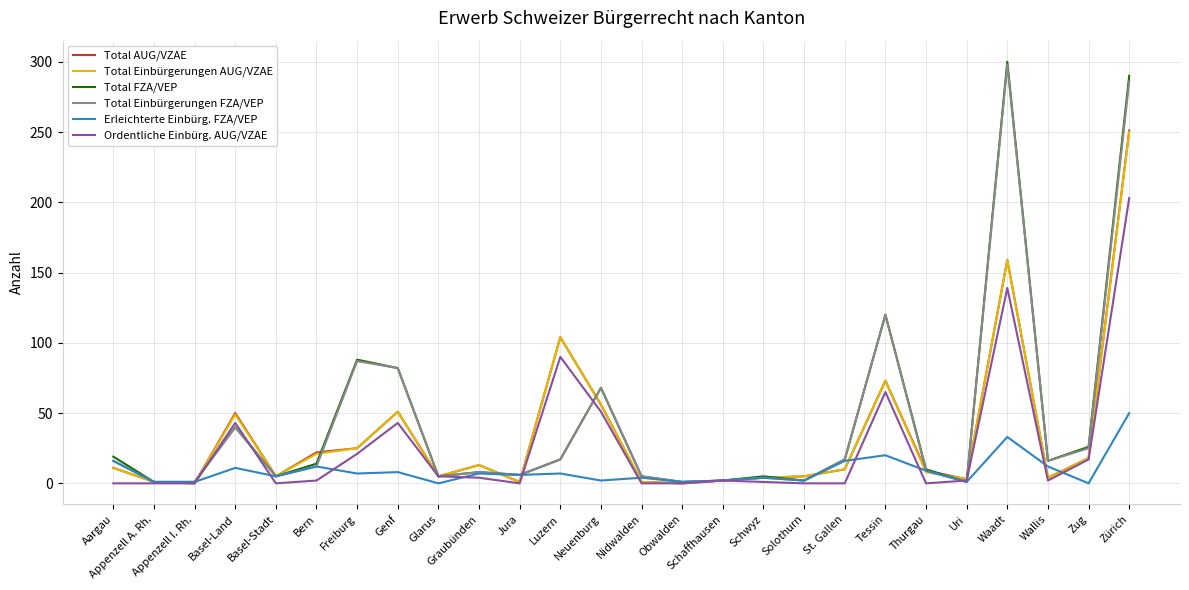

What are all the series names shown in the legend?

Total AUG/VZAE, Total Einbürgerungen AUG/VZAE, Total FZA/VEP, Total Einbürgerungen FZA/VEP, Erleichterte Einbürg. FZA/VEP, Ordentliche Einbürg. AUG/VZAE